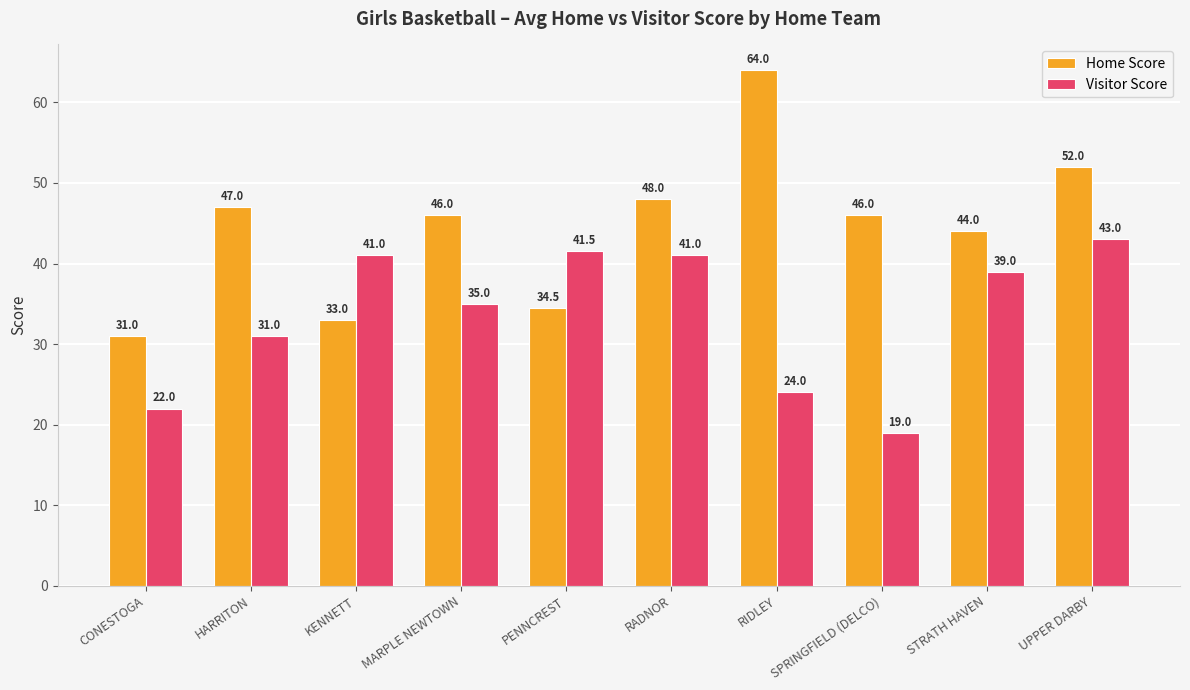

What is the spread (max minus min) of values at CONESTOGA?

9.0